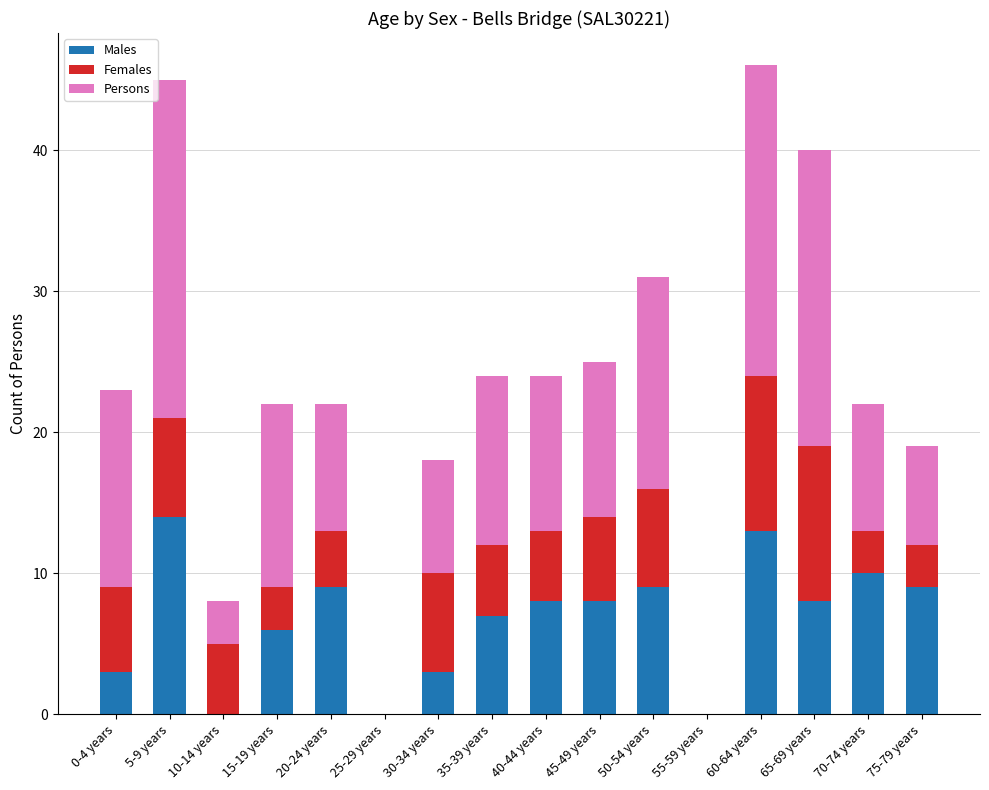

Is it true that Males equals 13 at 60-64 years?

True